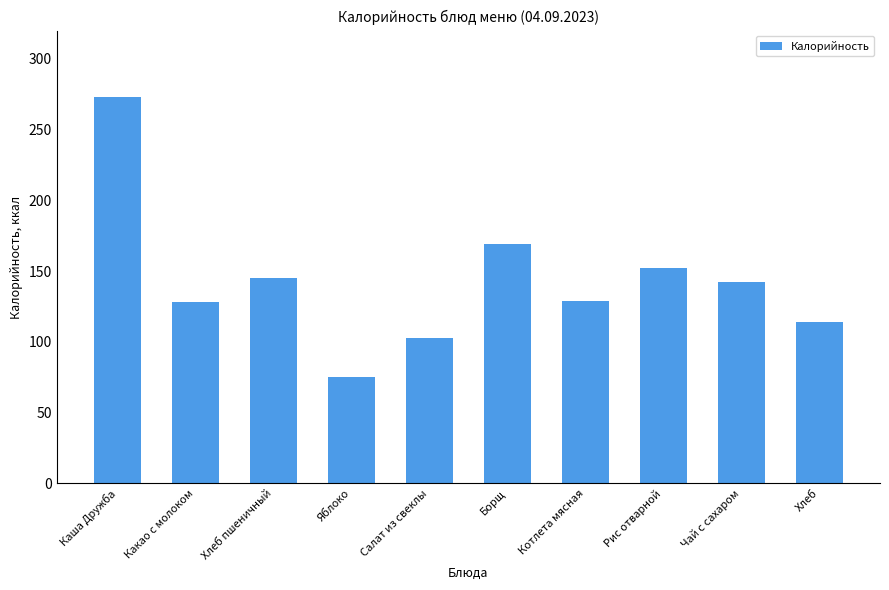

What is the difference between the maximum and minimum values?

198